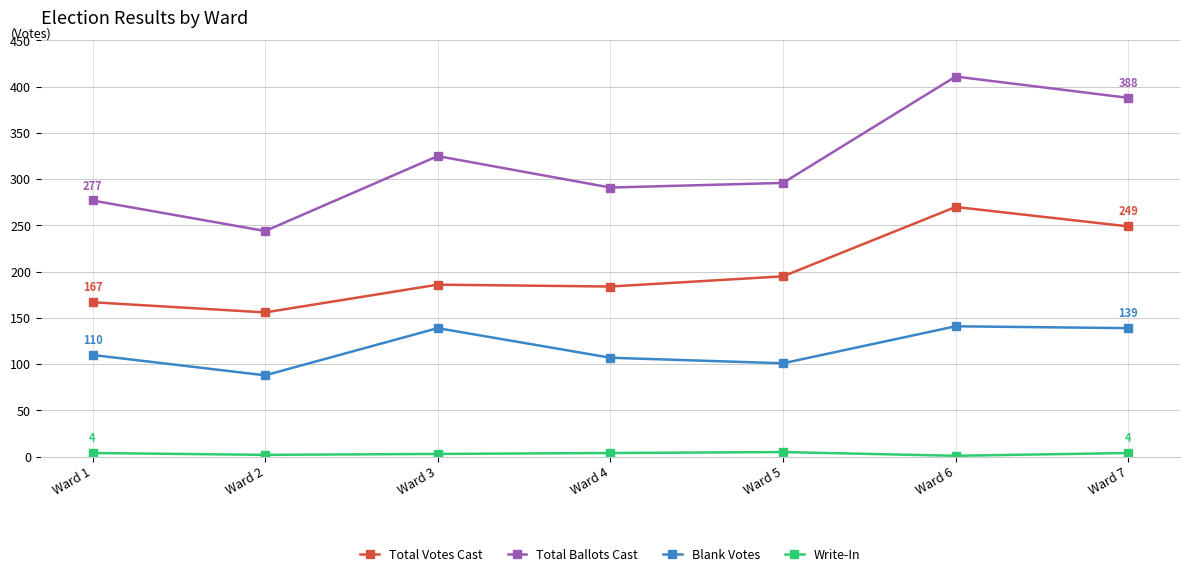

At how many categories does at least one series exceed 79?

7